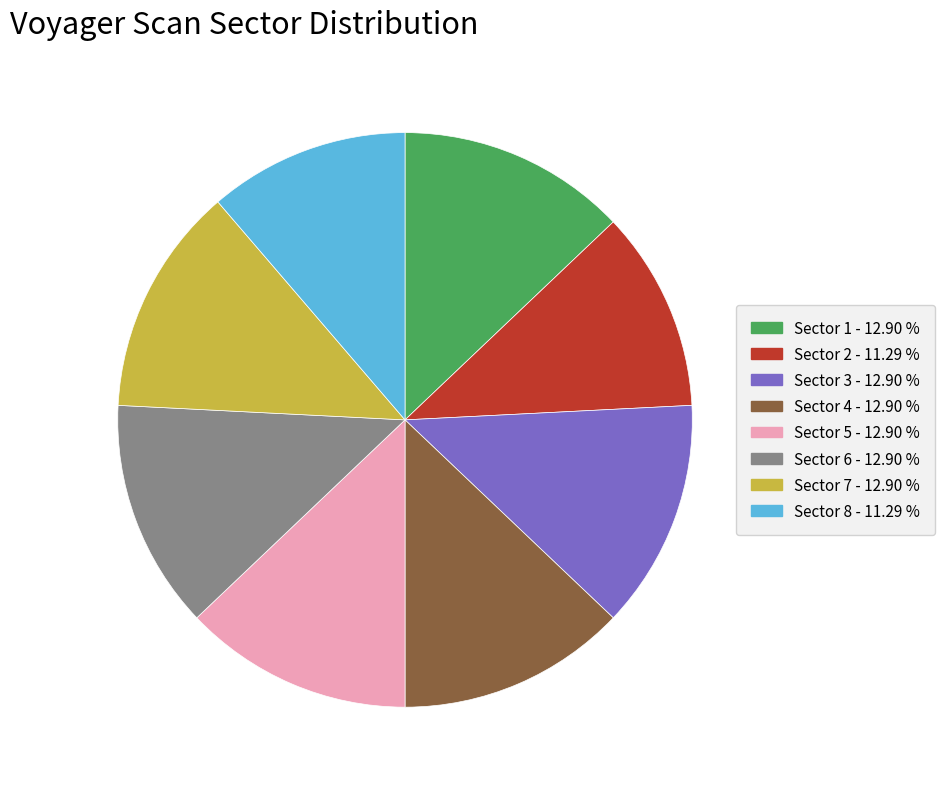

Do Sector 6 and Sector 4 together represent more than half of the pie?

No